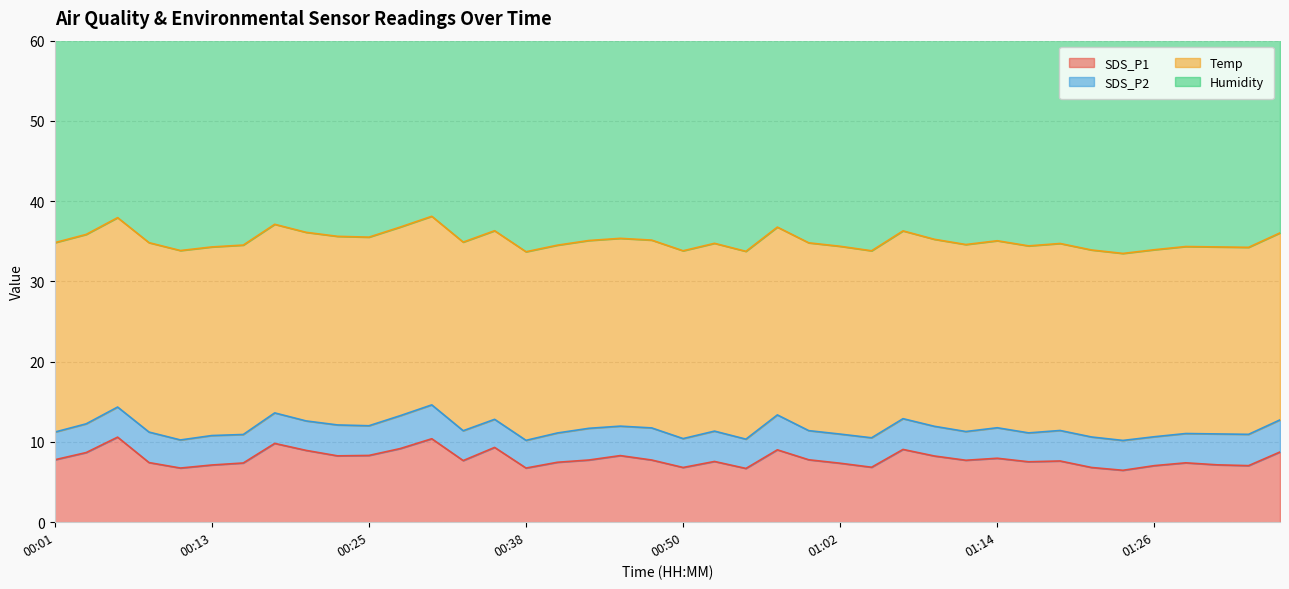

How many Humidity values are between 51 and 52?

31